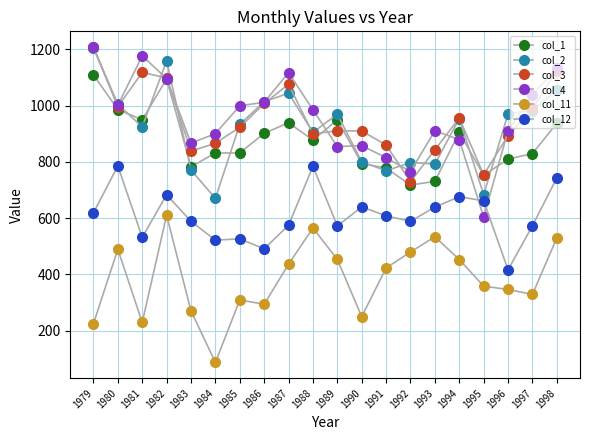

How many values in the col_12 series are below 608?

10